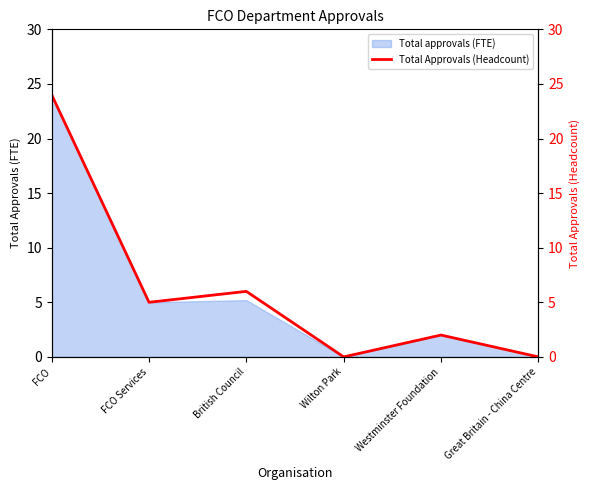

What is the label of the 2nd point from the right?

Westminster Foundation